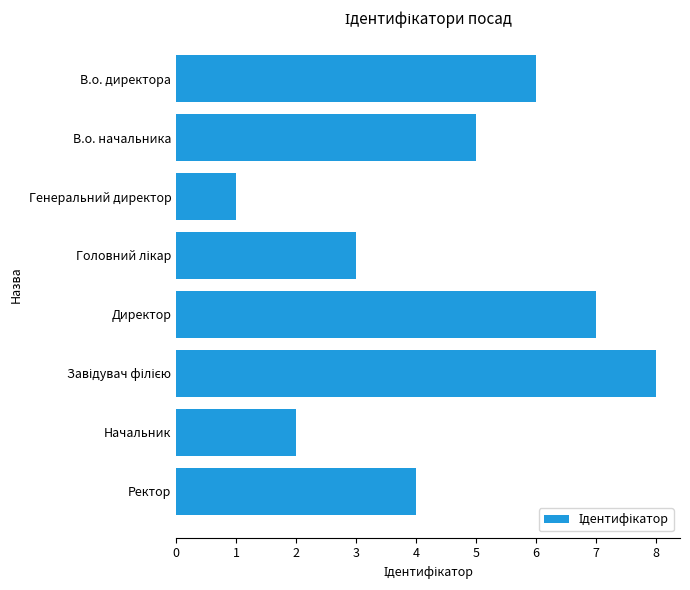

Which label corresponds to the smallest value in the chart?

Генеральний директор